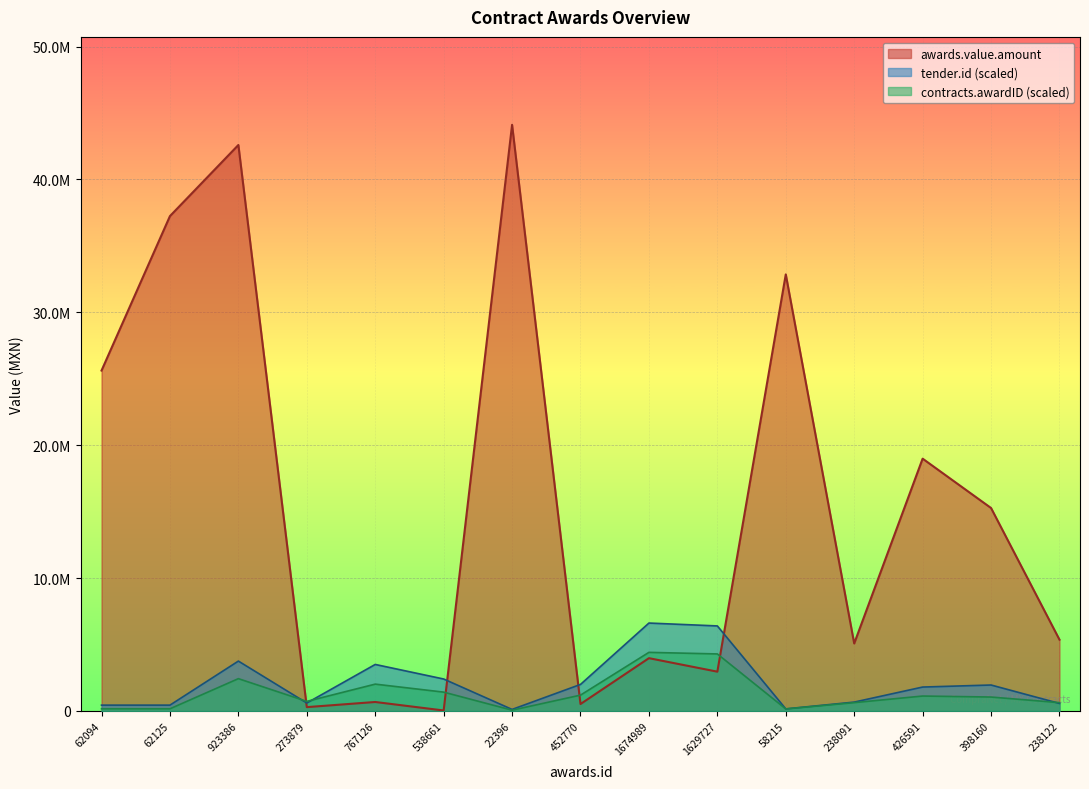

True or false: contracts.awardID has more than 0 points higher than both neighbors.

True